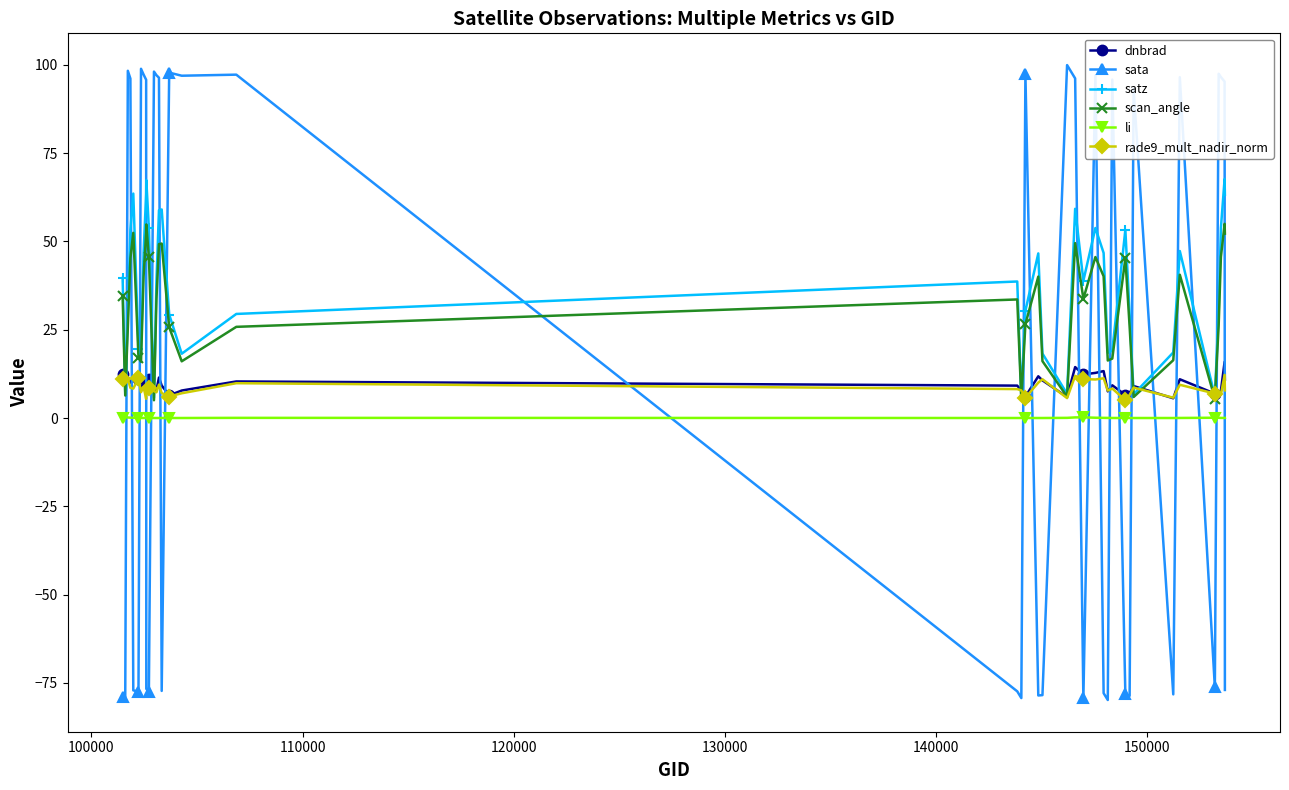

True or false: li has more than 1 points higher than both neighbors.

True